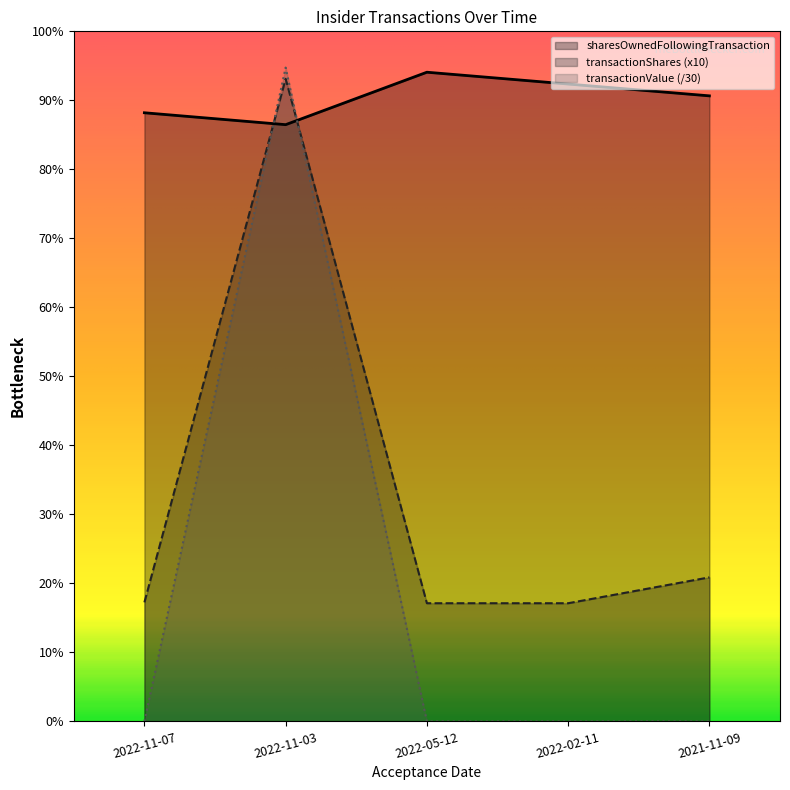

At which category is the sum across all series the highest?

2022-11-03